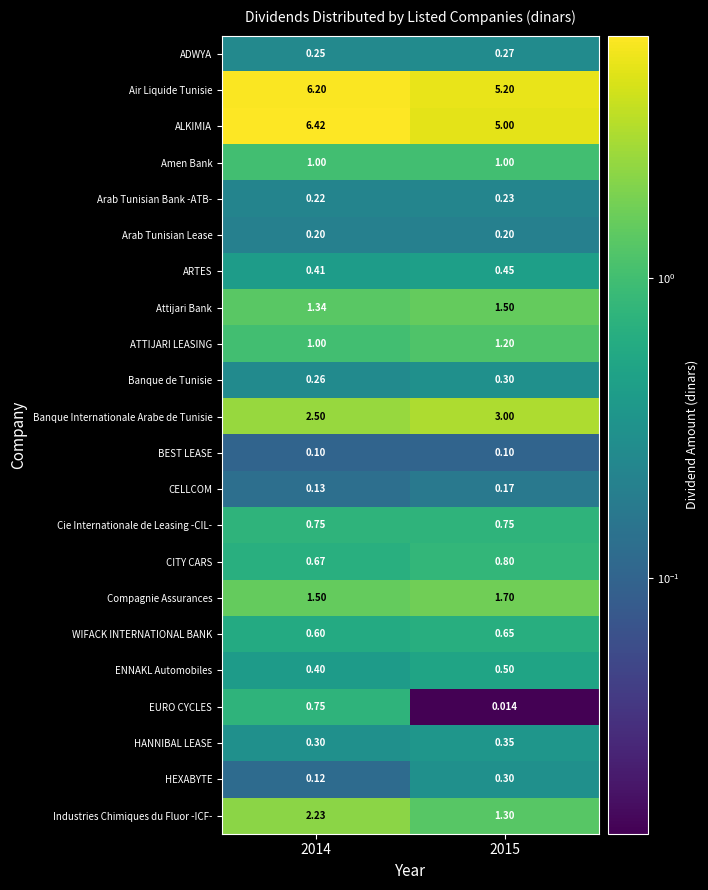

Between 2014 and 2015, which series saw the biggest shift?

ALKIMIA